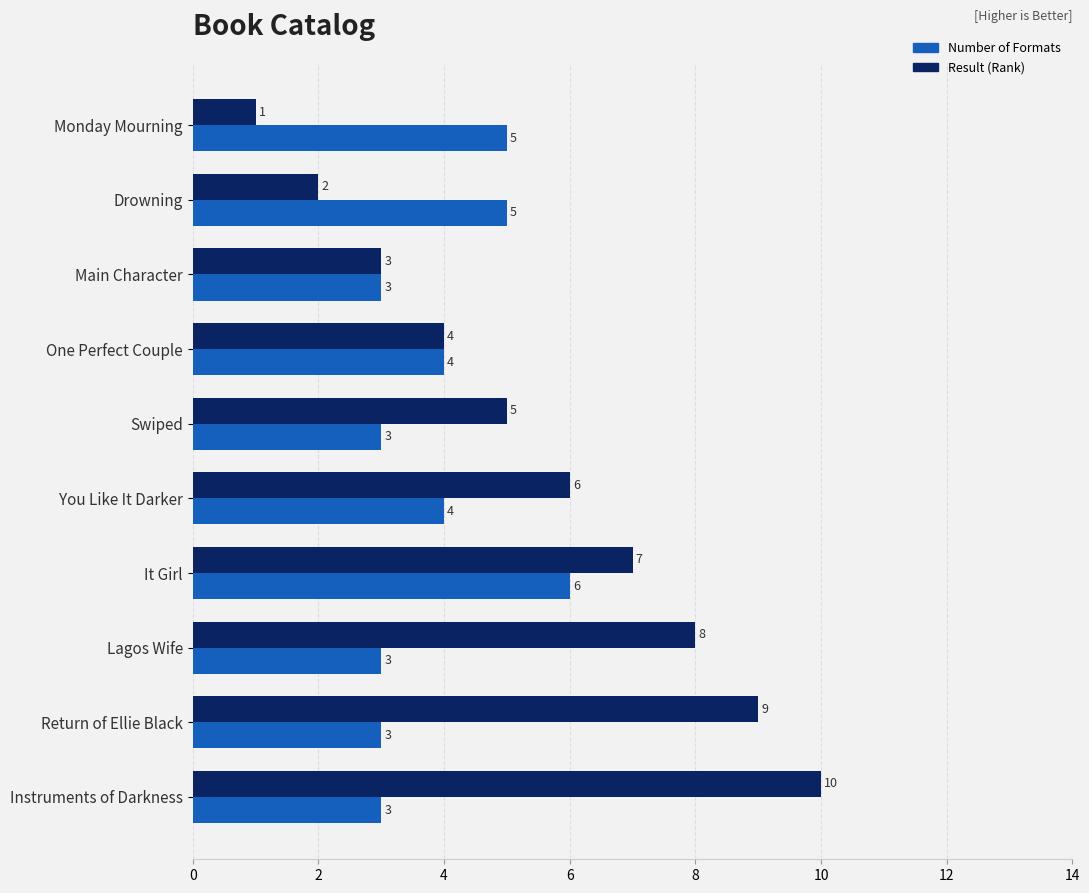

What is the total value across all series at Lagos Wife?

11